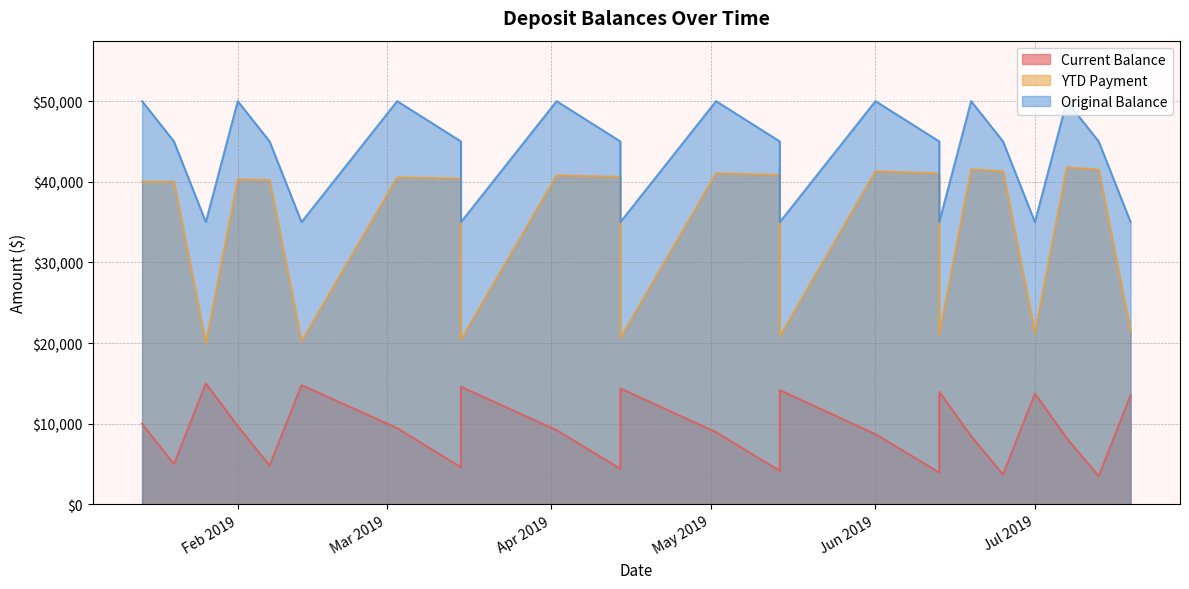

Does the chart display data point markers on the line(s)?

No